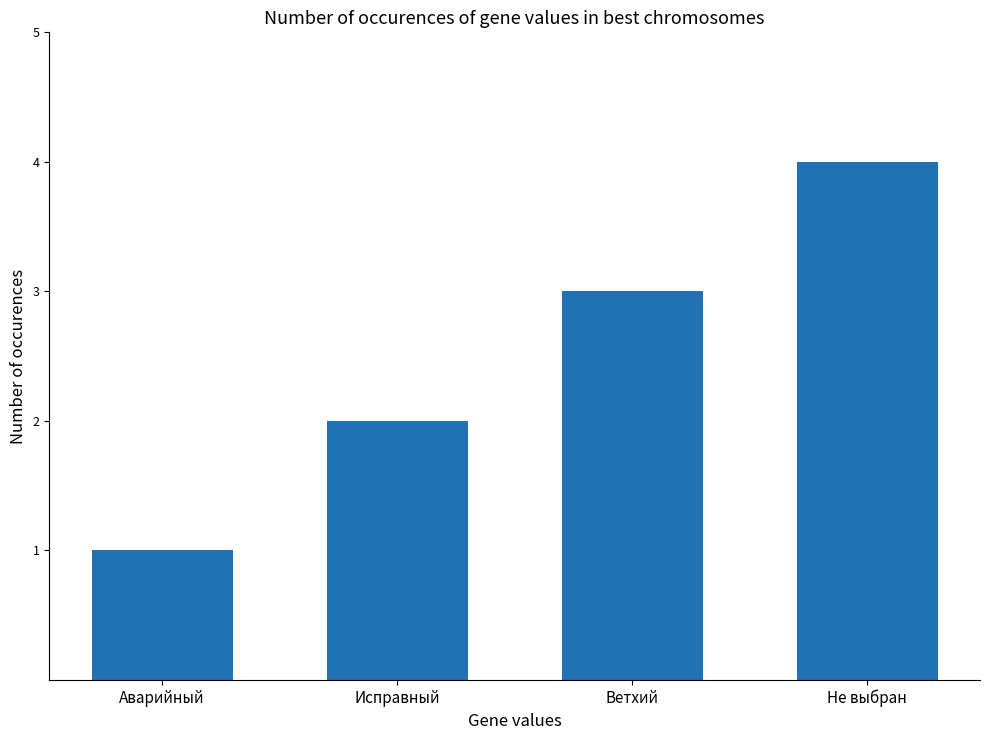

What is the minimum value shown in the chart?

1